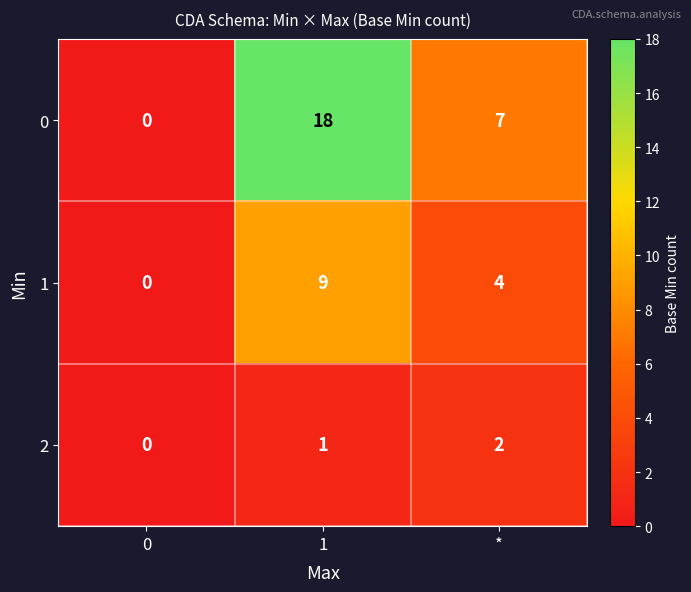

What is the maximum value shown in the chart?

18